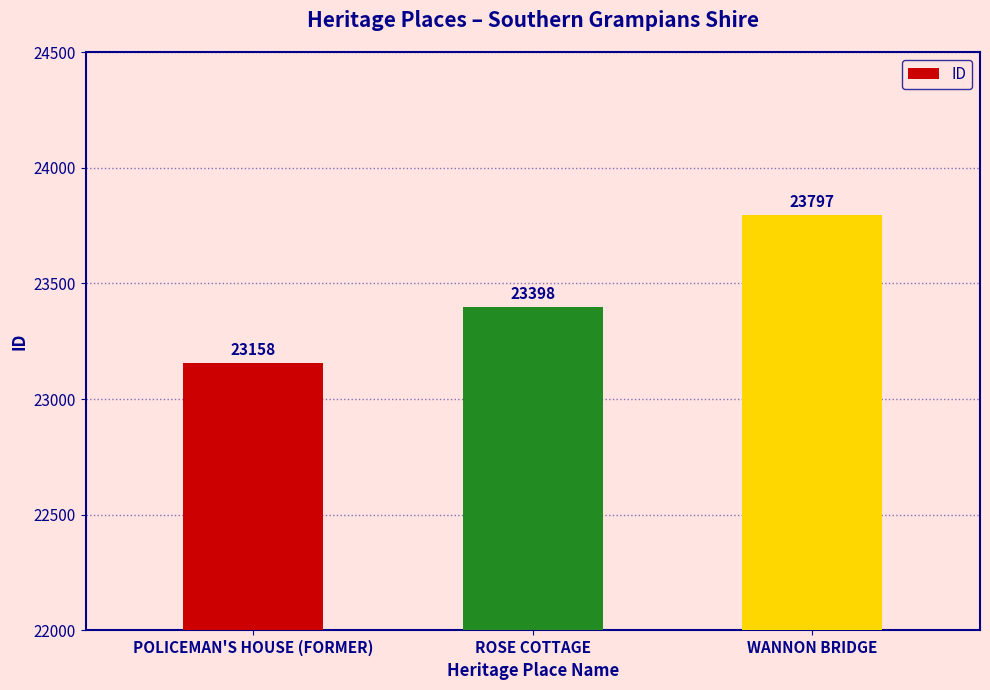

List the labels in order of value, smallest first.

POLICEMAN'S HOUSE (FORMER), ROSE COTTAGE, WANNON BRIDGE